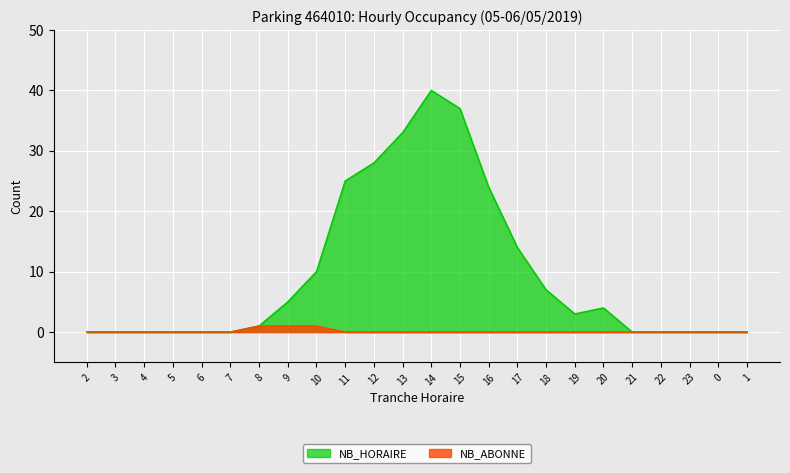

The value of NB_ABONNE at 19 is 0. True or false?

True